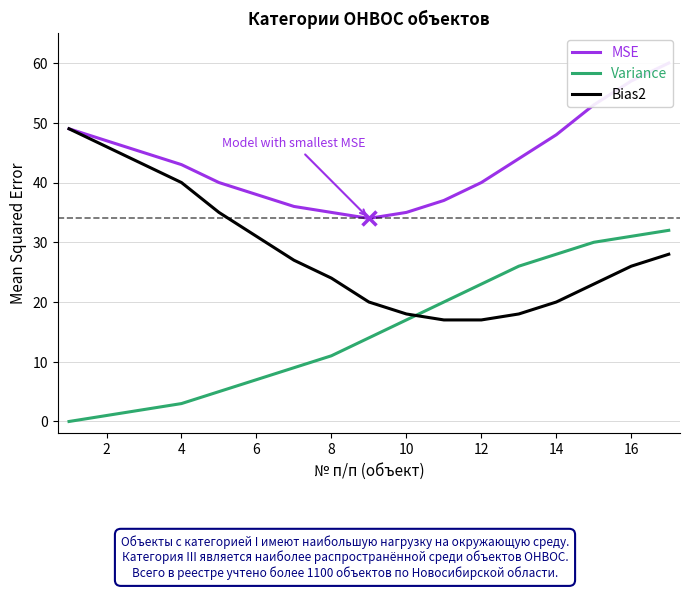

True or false: Bias2 and Variance intersect in this chart.

True